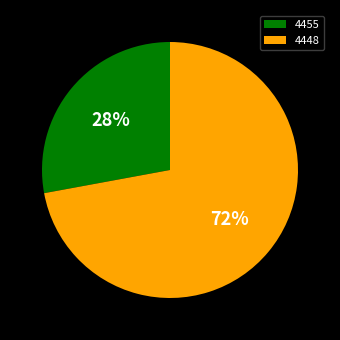

To the nearest percent, what percentage of the pie is 4448?

72%